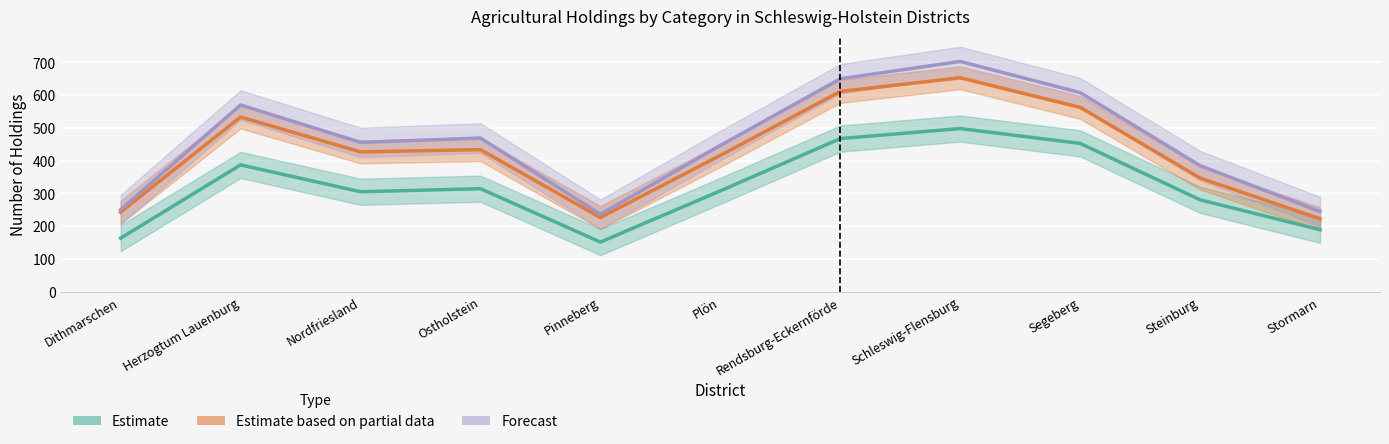

True or false: Forecast (Kälber weibl.) and Estimate based on partial data (Kälber männl.) intersect in this chart.

False